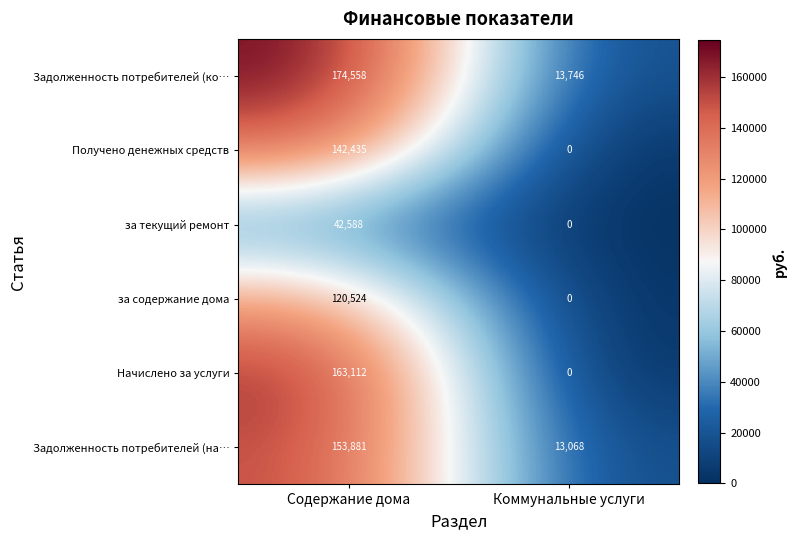

List the labels in order of Задолженность потребителей (на… value, largest first.

Содержание дома, Коммунальные услуги